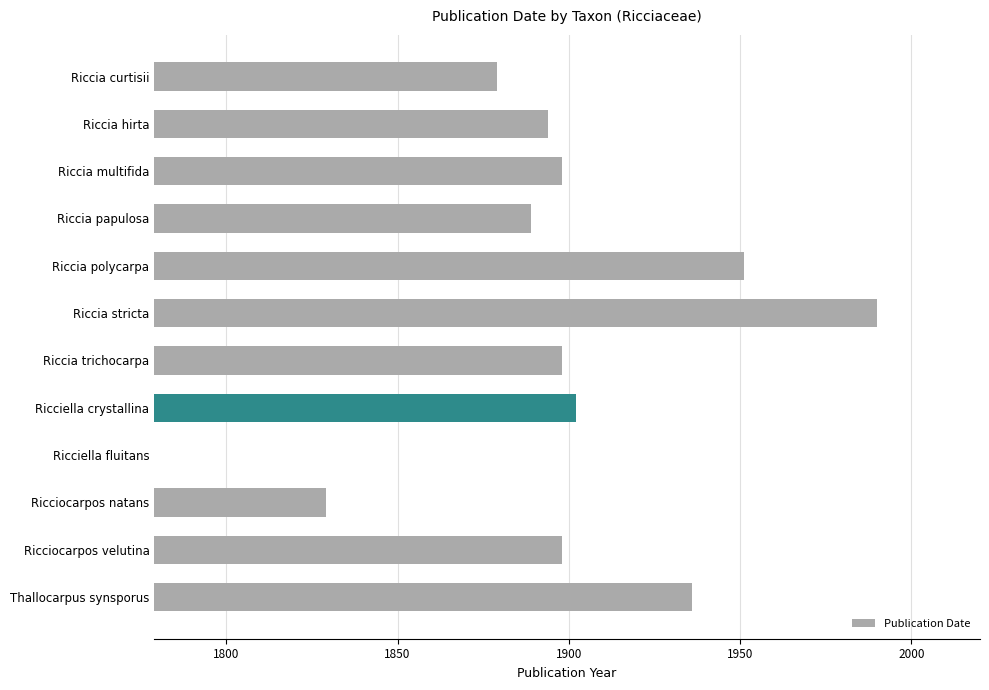

What is the value of the 8th bar from the left?

1902